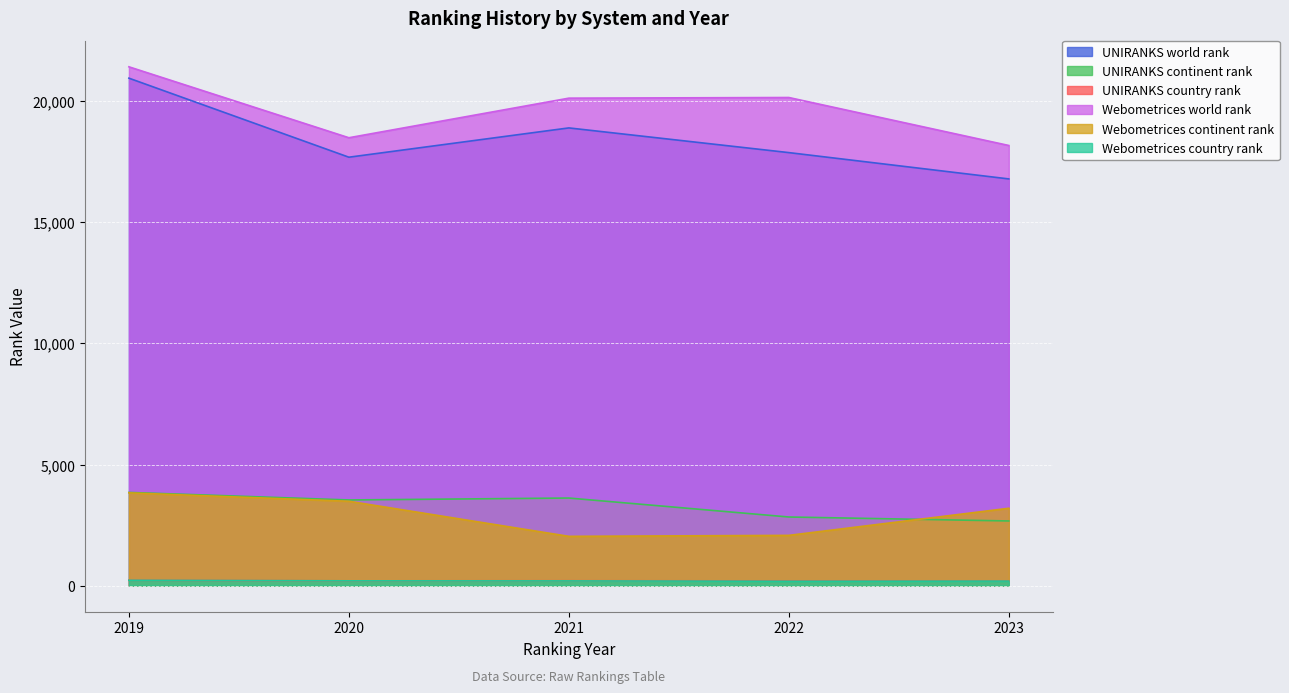

Reading left to right, list all the values displayed in this chart.

UNIRANKS world rank: 2019=20960	2020=17695	2021=18905	2022=17885	2023=16798
UNIRANKS continent rank: 2019=3848	2020=3537	2021=3616	2022=2833	2023=2669
UNIRANKS country rank: 2019=219	2020=195	2021=200	2022=194	2023=183
Webometrices world rank: 2019=21429	2020=18499	2021=20134	2022=20161	2023=18179
Webometrices continent rank: 2019=3831	2020=3483	2021=2034	2022=2074	2023=3194
Webometrices country rank: 2019=219	2020=196	2021=193	2022=179	2023=185